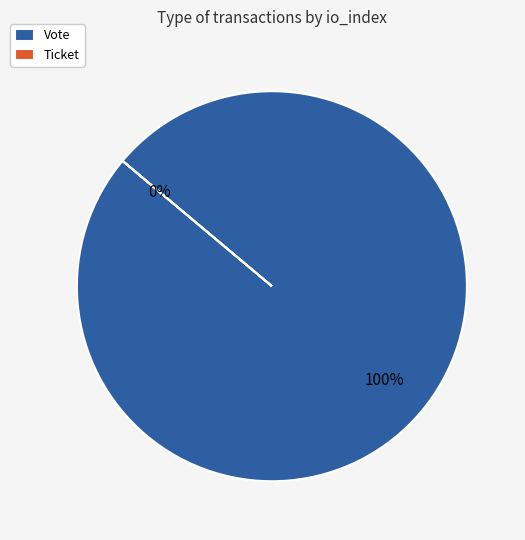

The Ticket slice represents 15% of the pie. True or false?

False